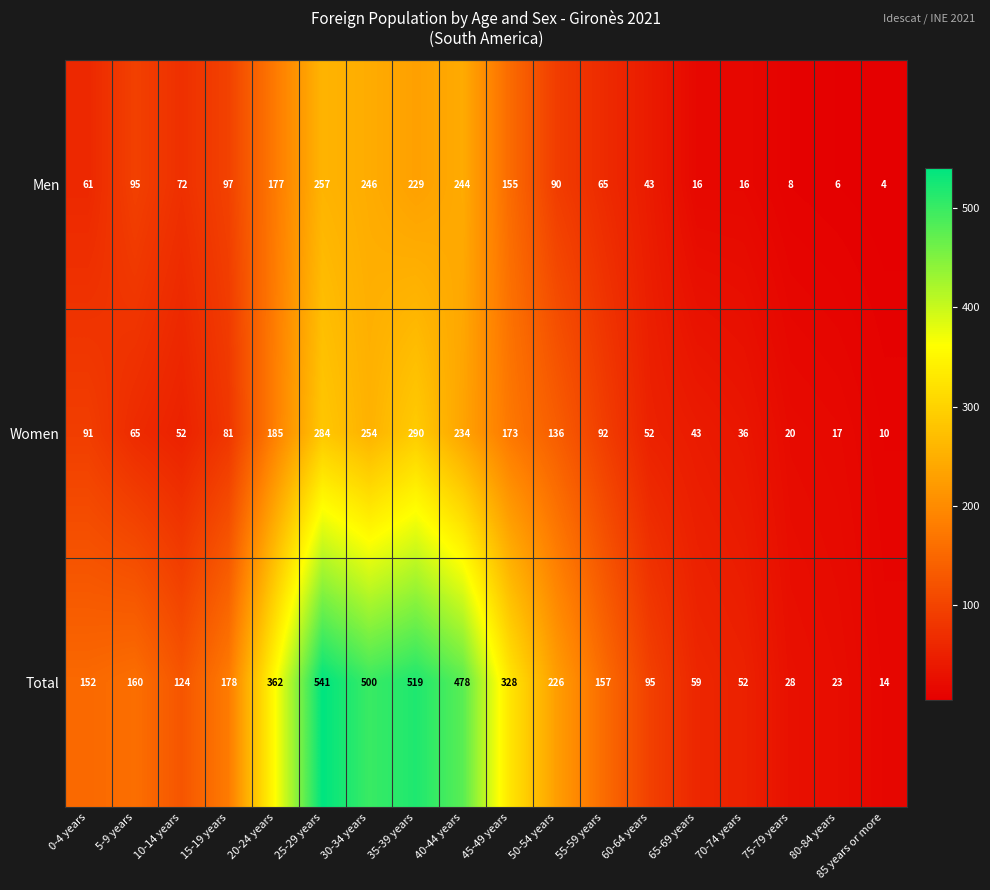

At how many categories does at least one series exceed 367?

4